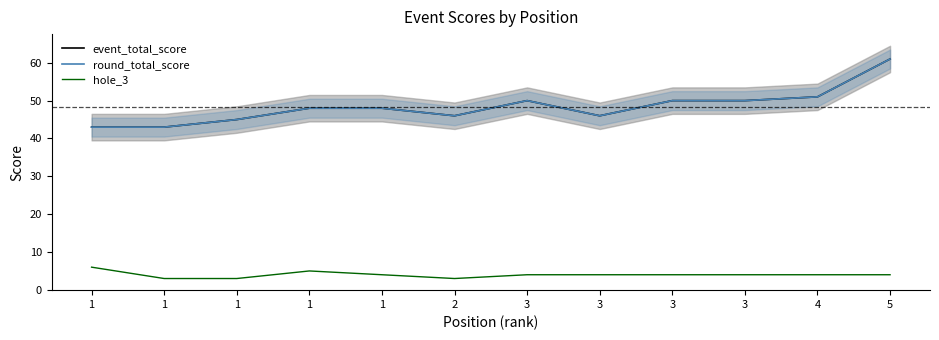

Where is the first local maximum for round_total_score?

3